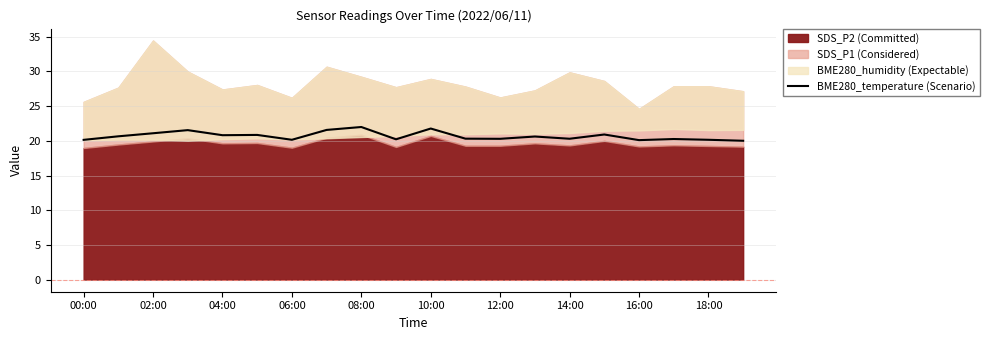

The BME280_temperature (Scenario) series shows 14.7 at 02:00. True or false?

False